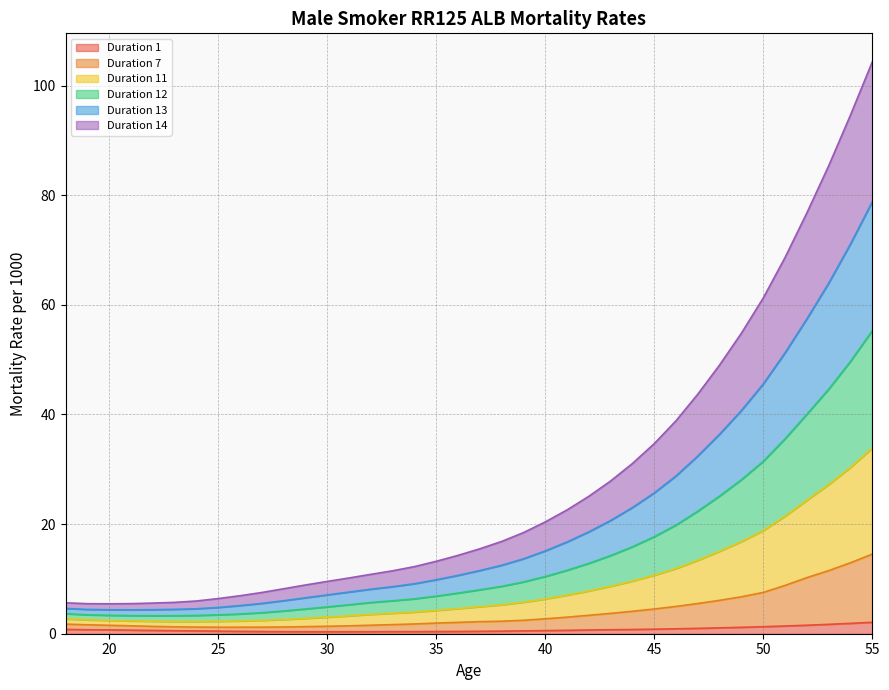

True or false: Duration 1 and Duration 7 cross at least once.

False